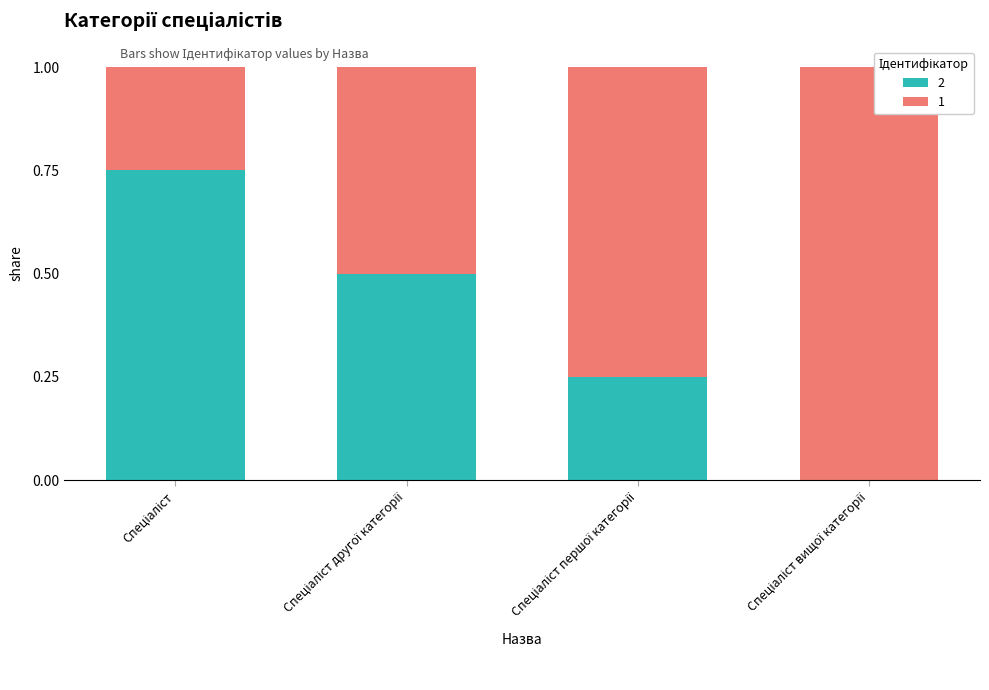

Rank the series by their average value, from highest to lowest.

2, 1